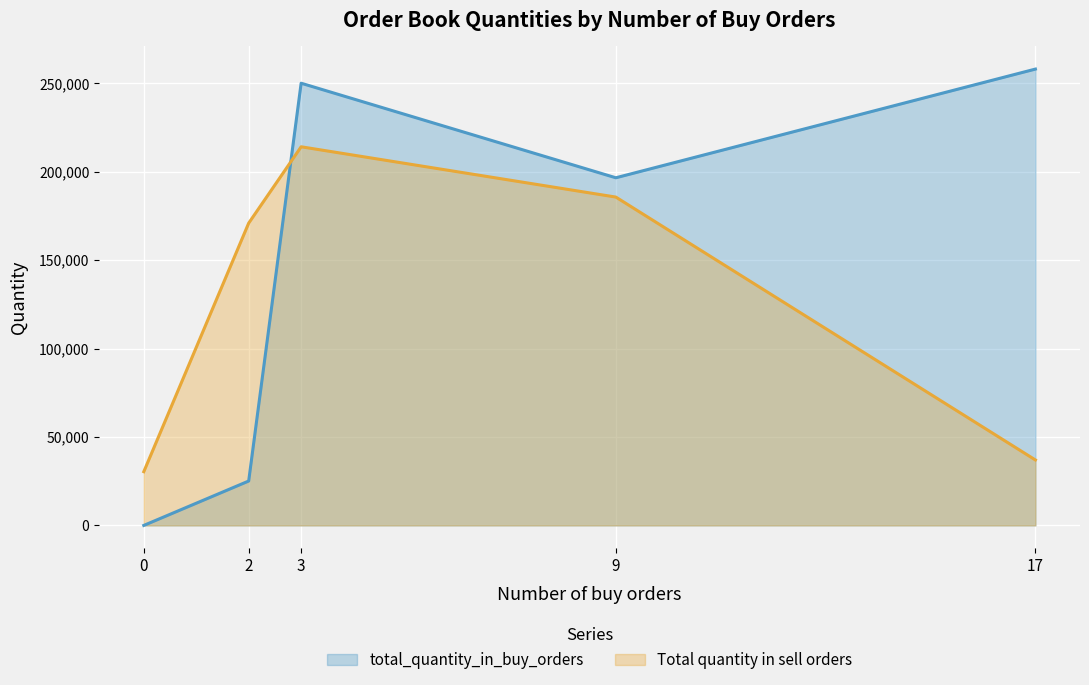

What is the difference between the maximum and minimum values in the Total quantity in sell orders series?

183683